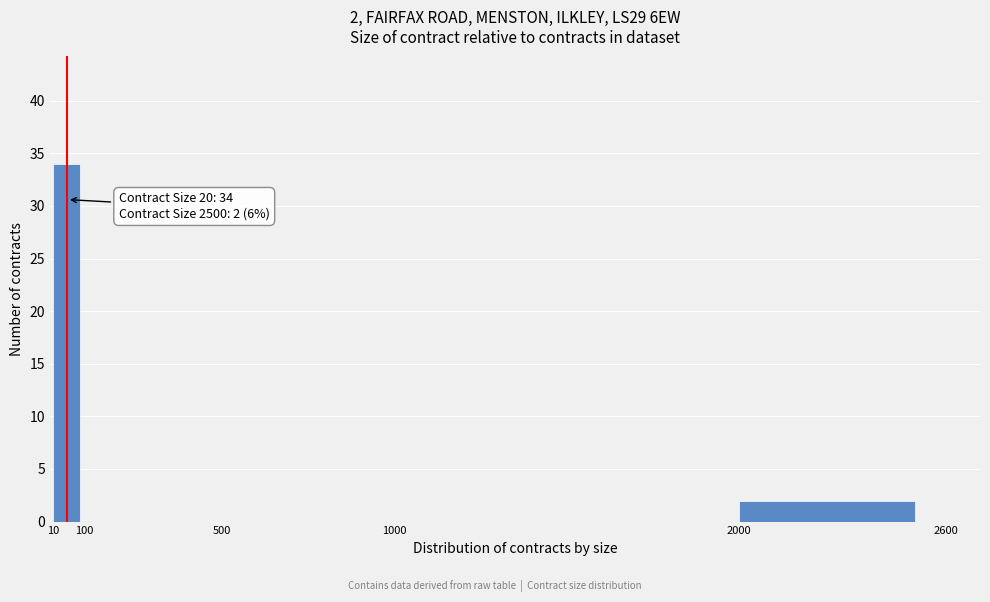

Over which range of the x-axis is the bar tallest?

10 to 100